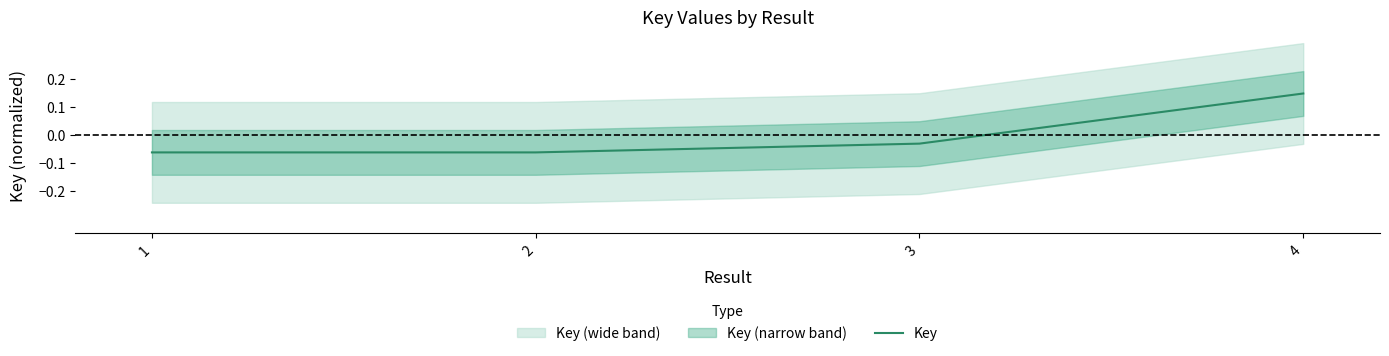

Reading left to right, list all the values displayed in this chart.

-0.1	-0.1	-0.0	0.1